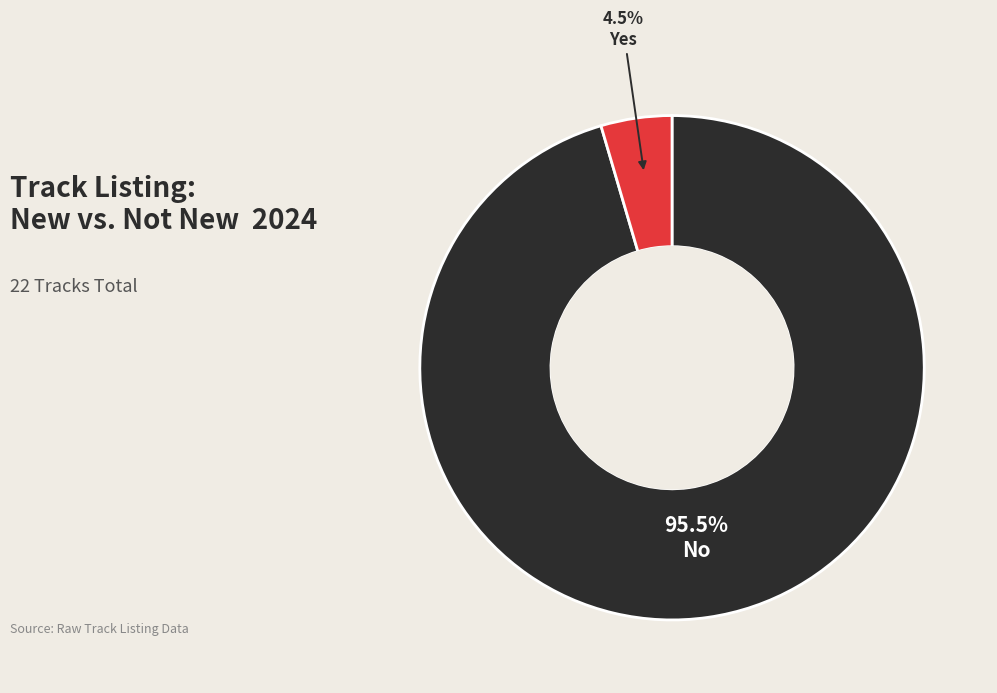

What is the total percentage of No and Yes?

100.0%